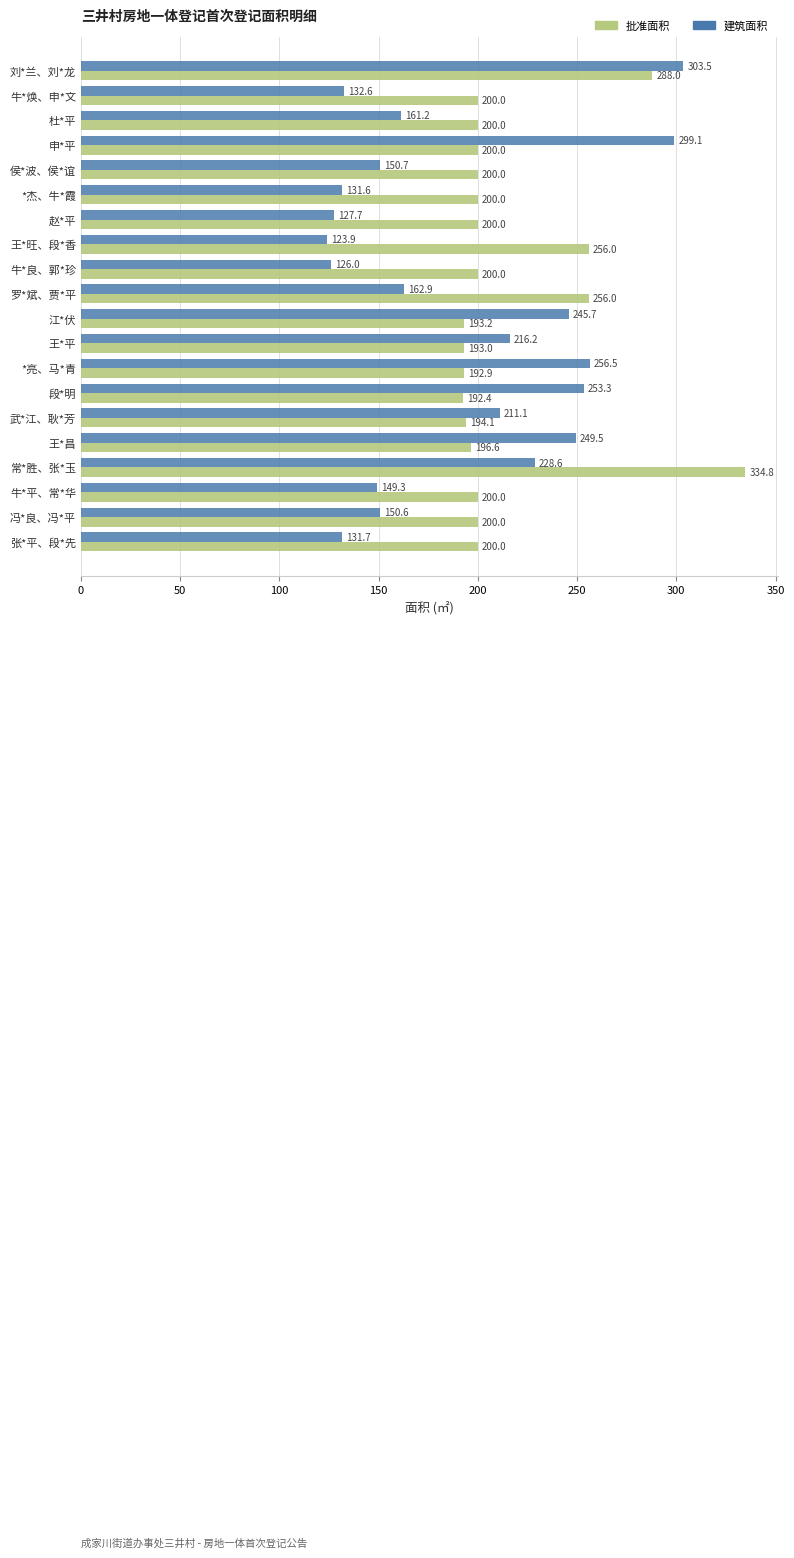

What is the difference between the maximum and second lowest values in the 建筑面积 series?

177.6